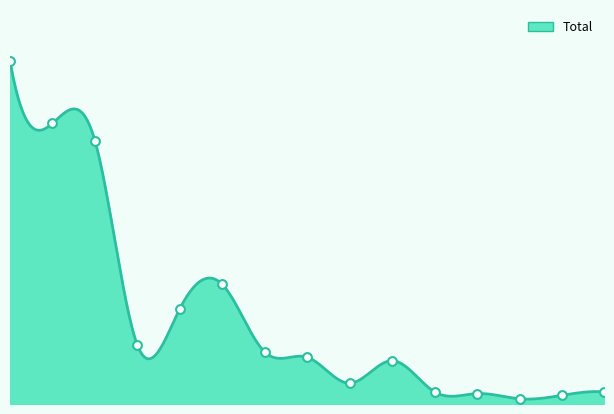

What is the change in value from Pologne to Autriche?

-150